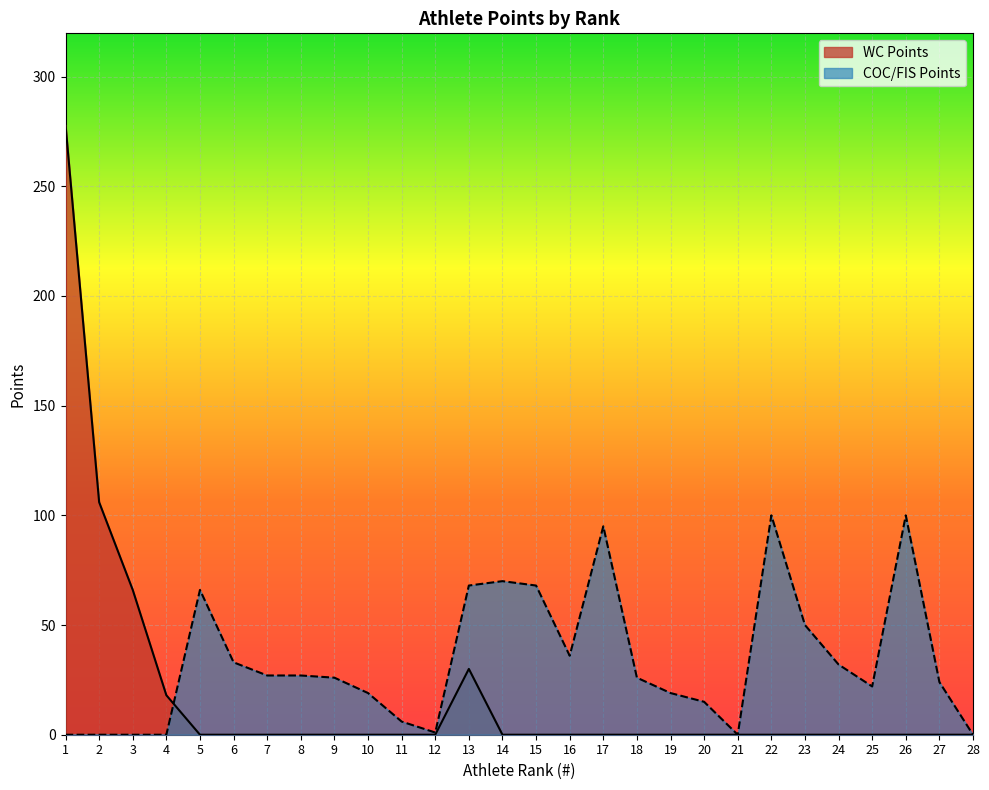

Count the number of categories in the chart.

28